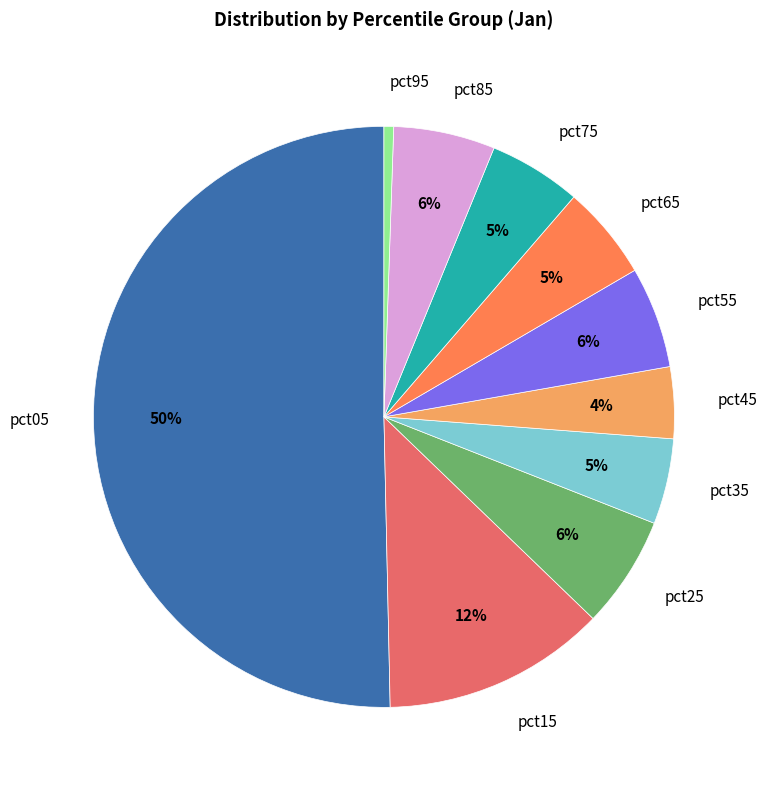

To the nearest percent, what is the average slice percentage?

10%